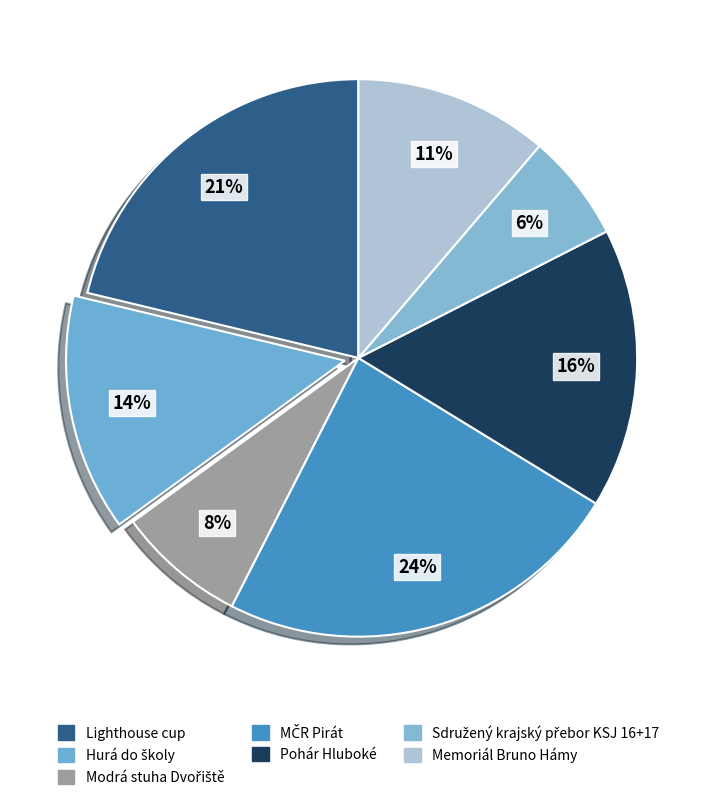

Does Hurá do školy account for over 50% of the chart?

No